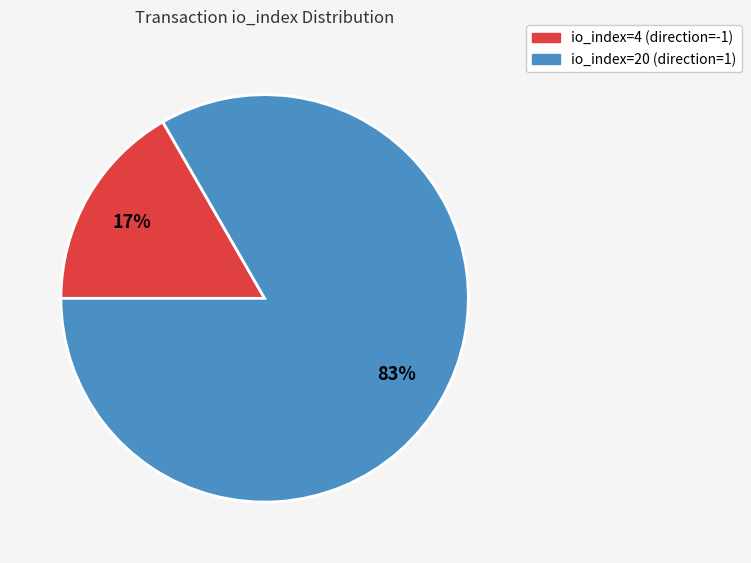

Does io_index=4 (direction=-1) represent more than half of the total?

No